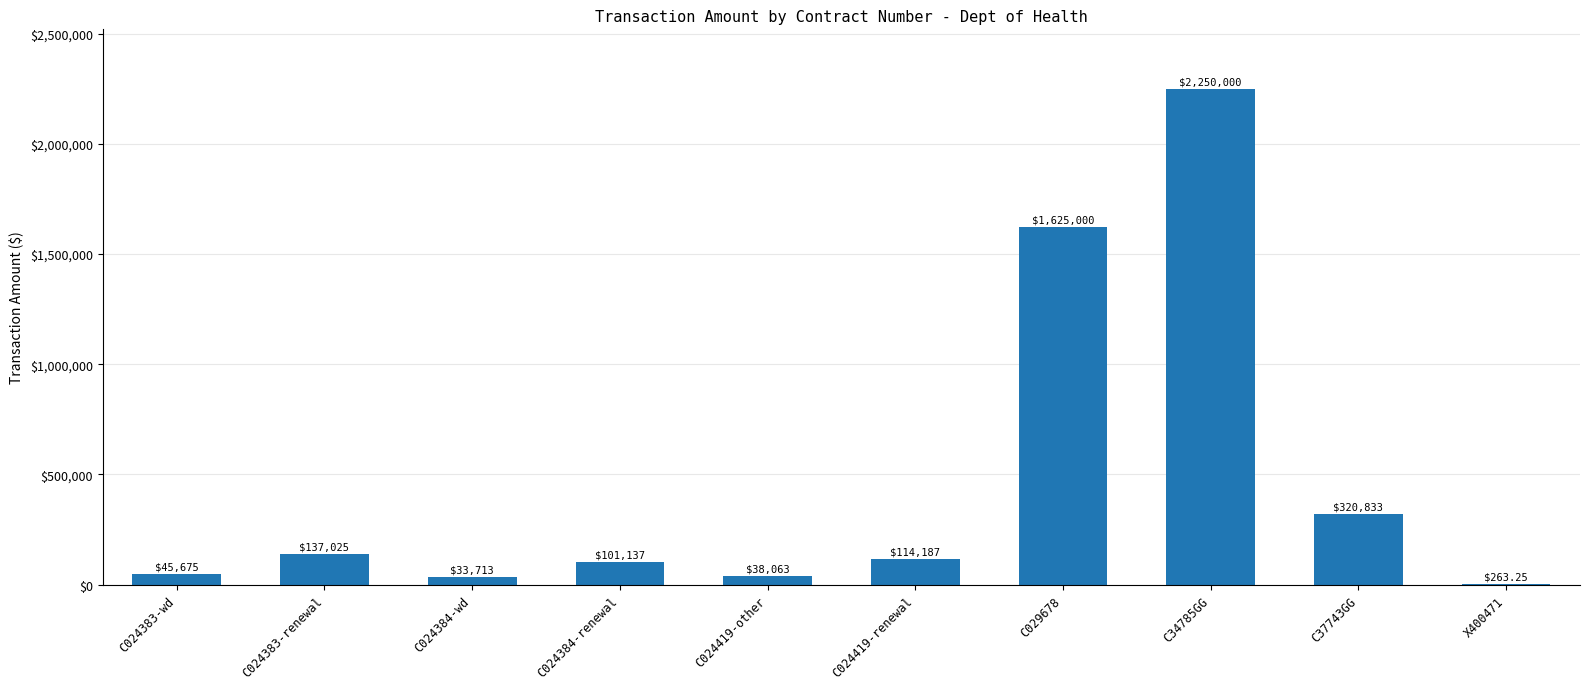

What is the sum of the values at C34785GG and C029678?

3875000.0